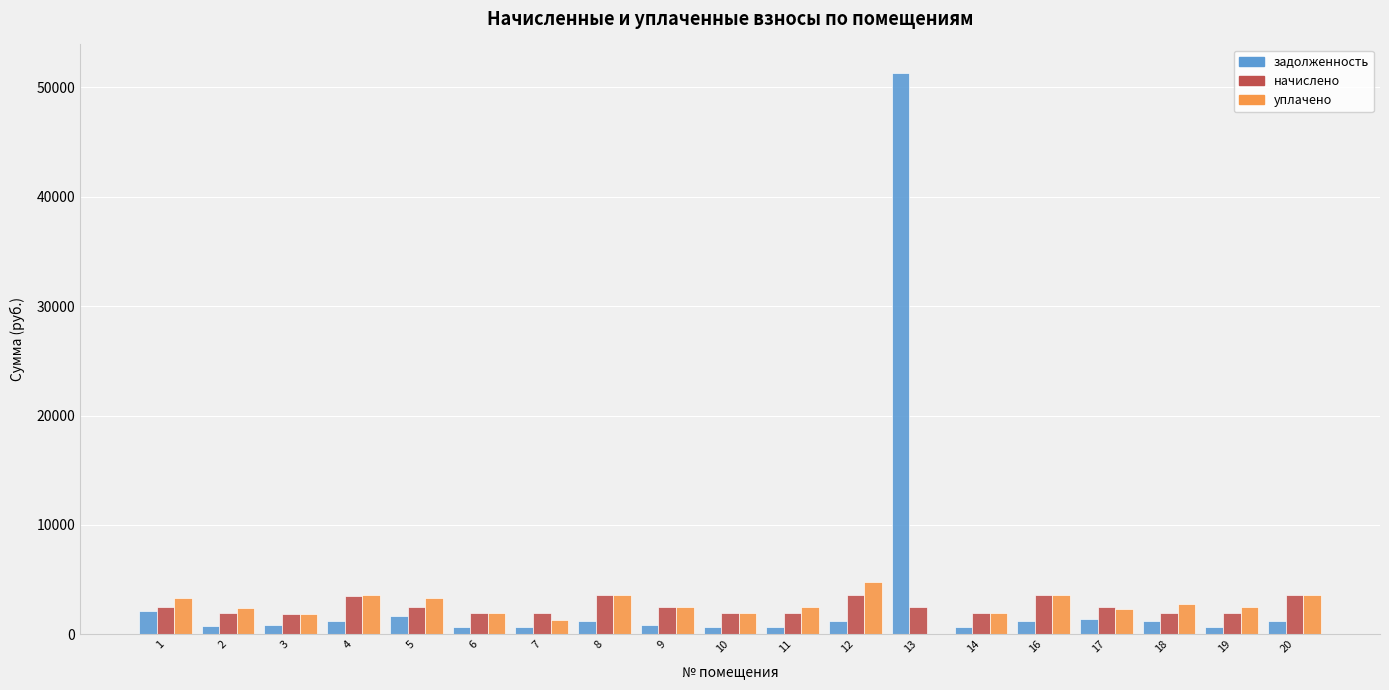

What is the sum of all начислено values?

47271.8